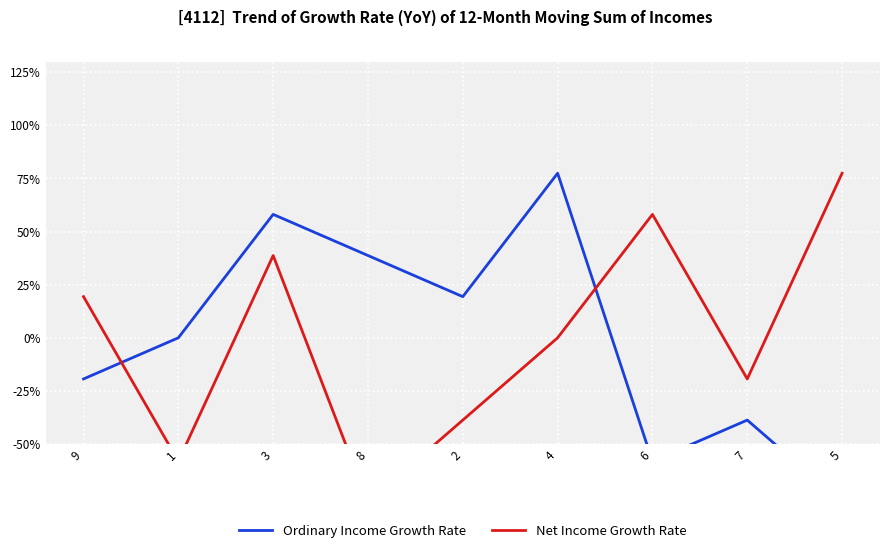

At which label does Net Income Growth Rate first exceed 0?

9